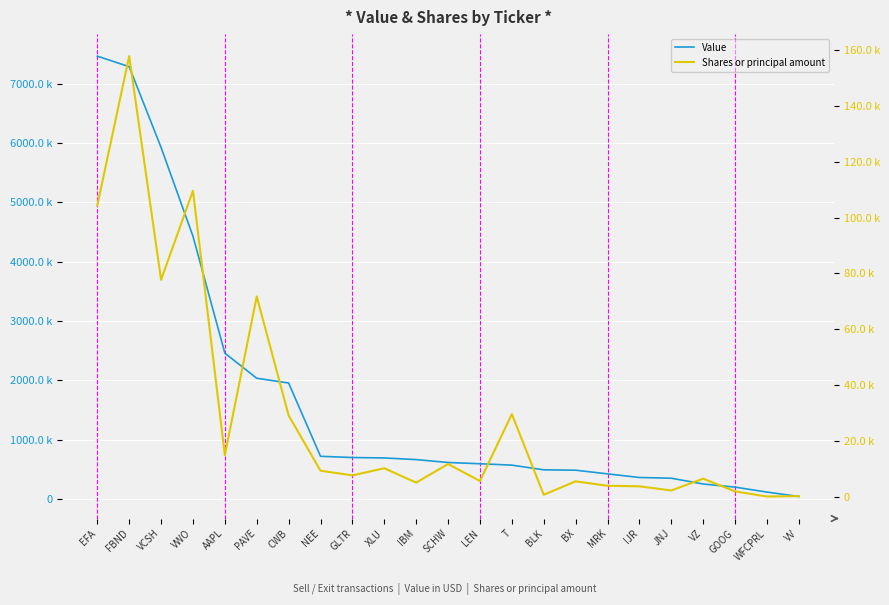

Is this an area chart (filled region under the line)?

No